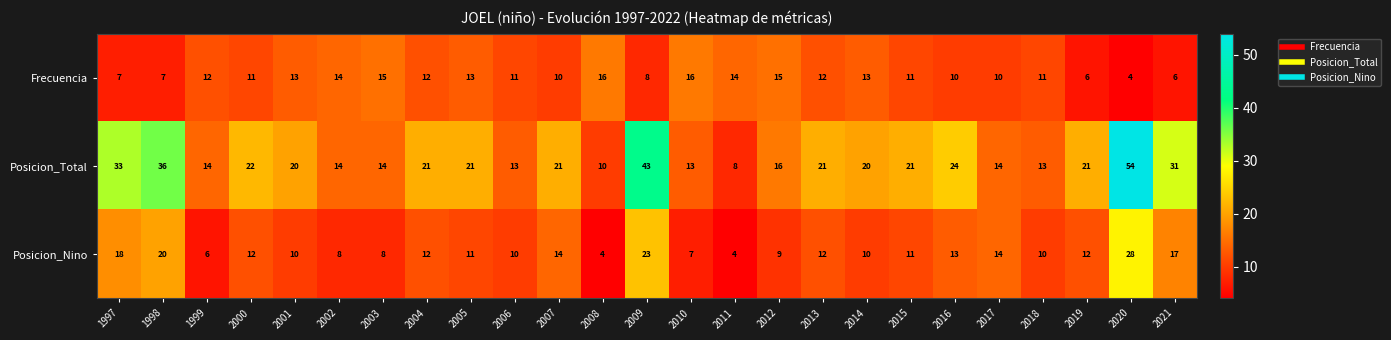

Which series has the largest range (max minus min)?

Posicion_Total